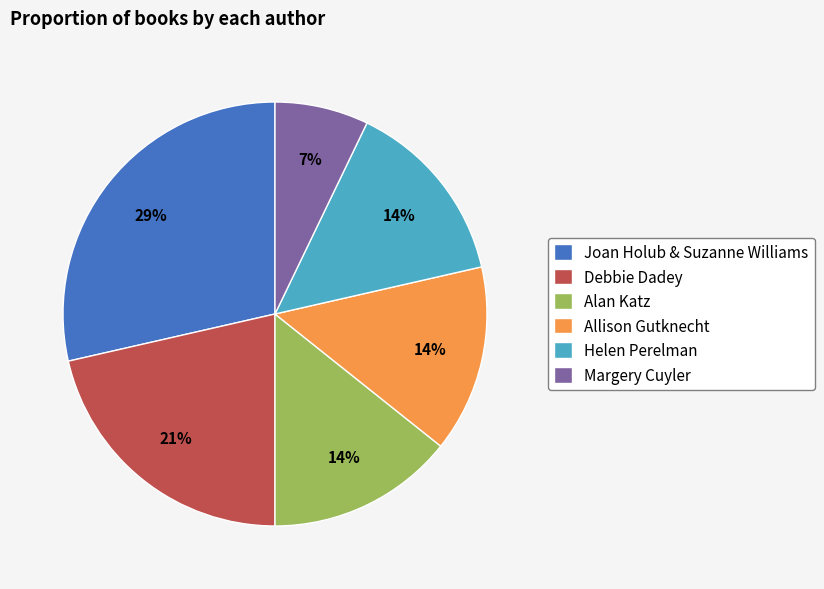

Do Alan Katz and Helen Perelman together represent more than half of the pie?

No